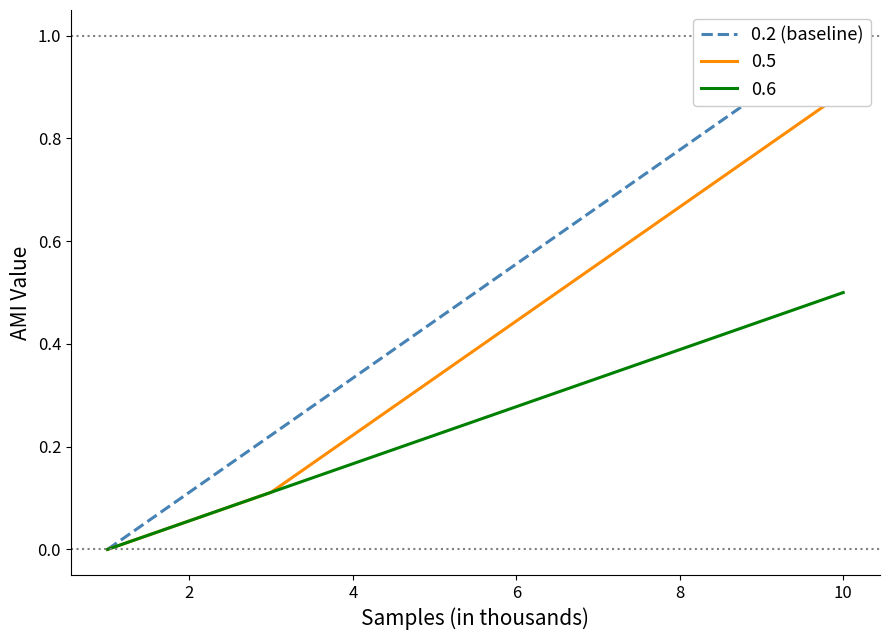

Reading left to right, what are all the values shown in this chart?

0.0	0.1	0.2	0.3	0.4	0.6	0.7	0.8	0.9	1.0